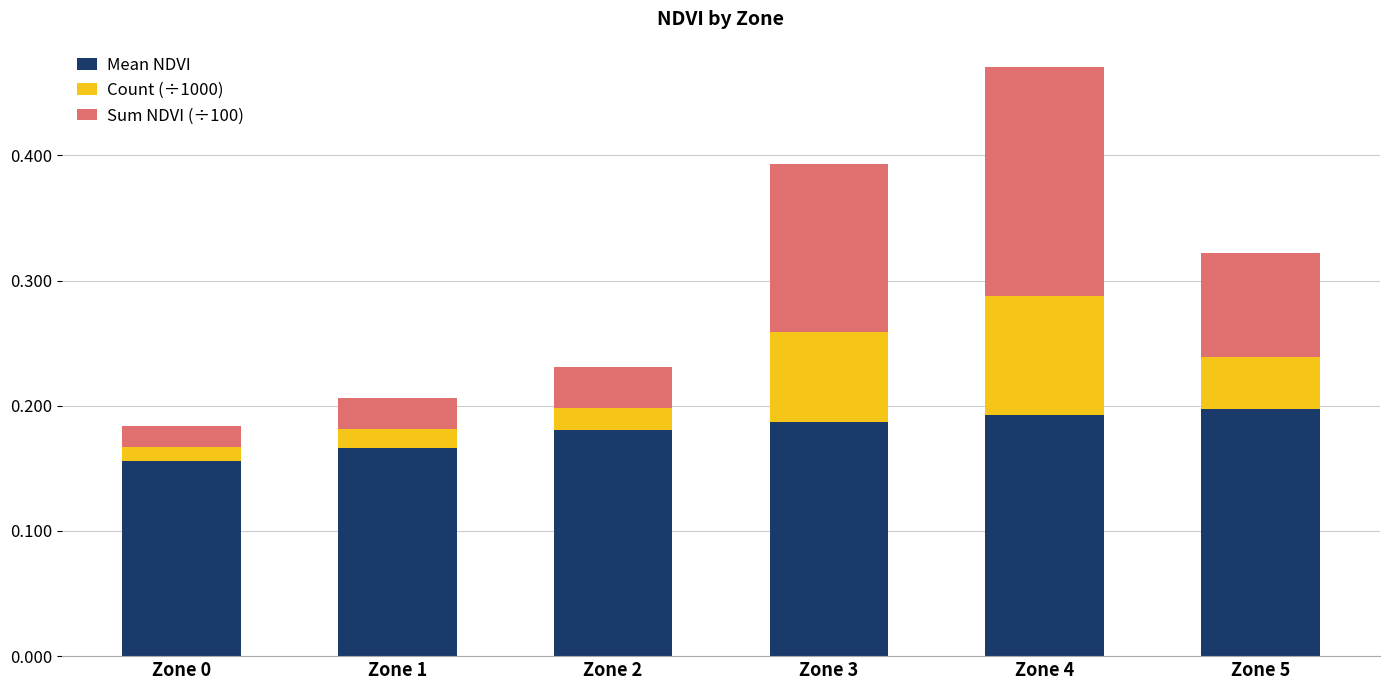

What is the sum of the Mean NDVI values at Zone 4 and Zone 0?

0.3